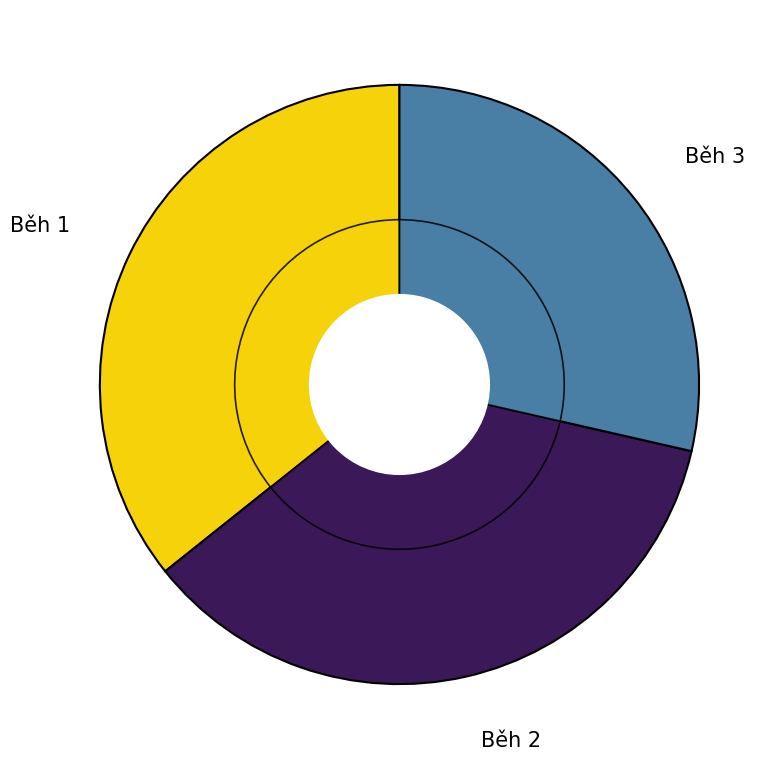

To the nearest percent, what is the average slice percentage?

33%